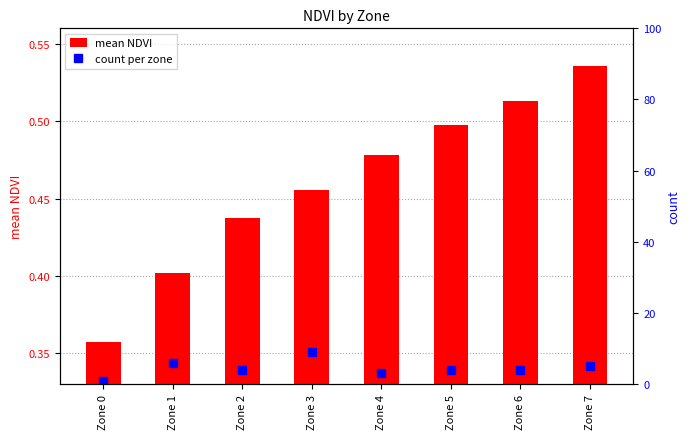

At which category does the chart reach its peak across all series?

Zone 3